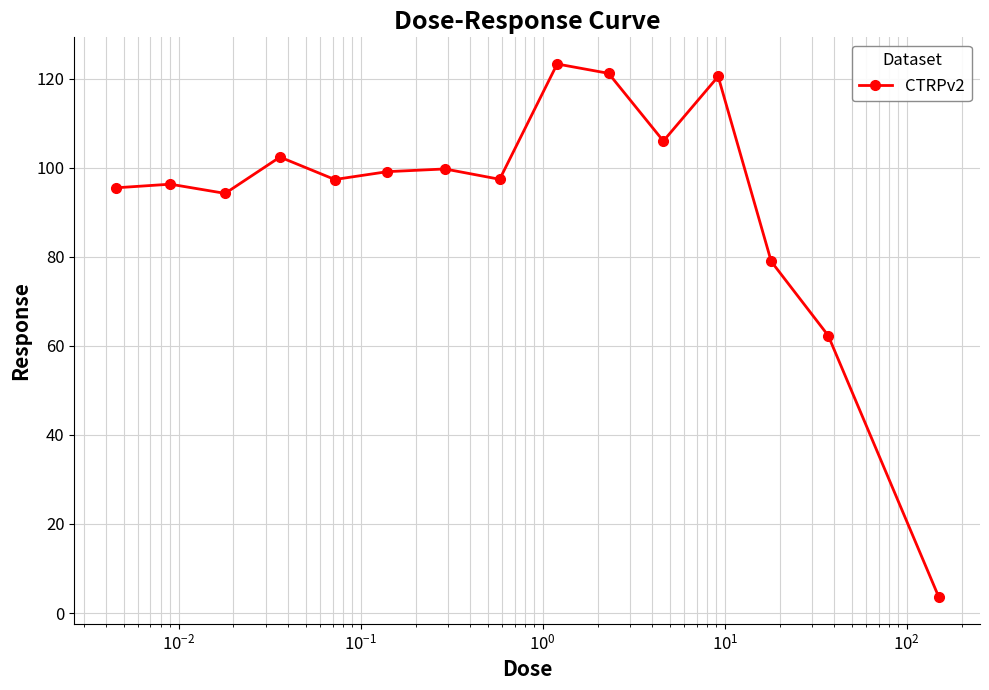

True or false: the data has more than 1 interior local peaks.

True